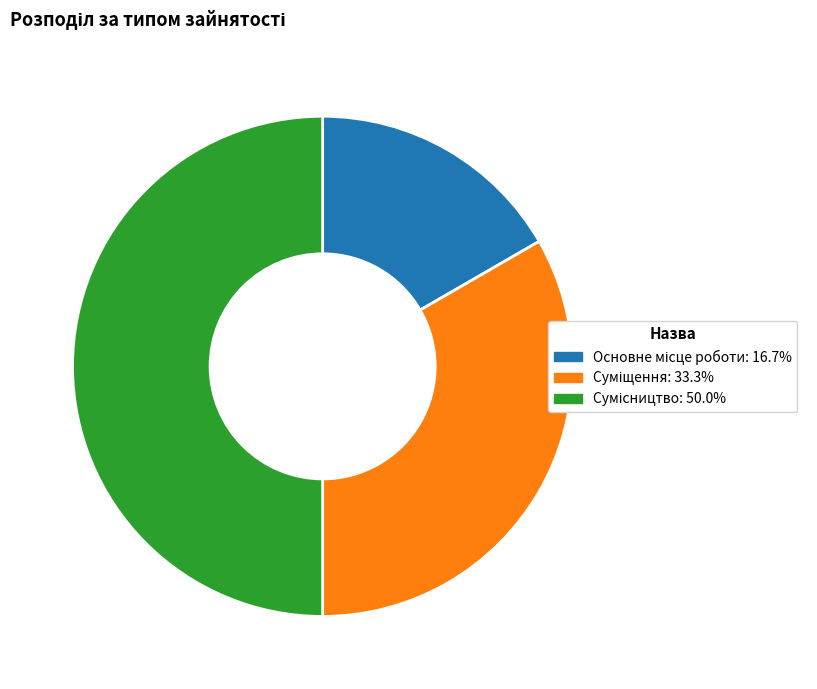

How many slices are in this pie chart?

3